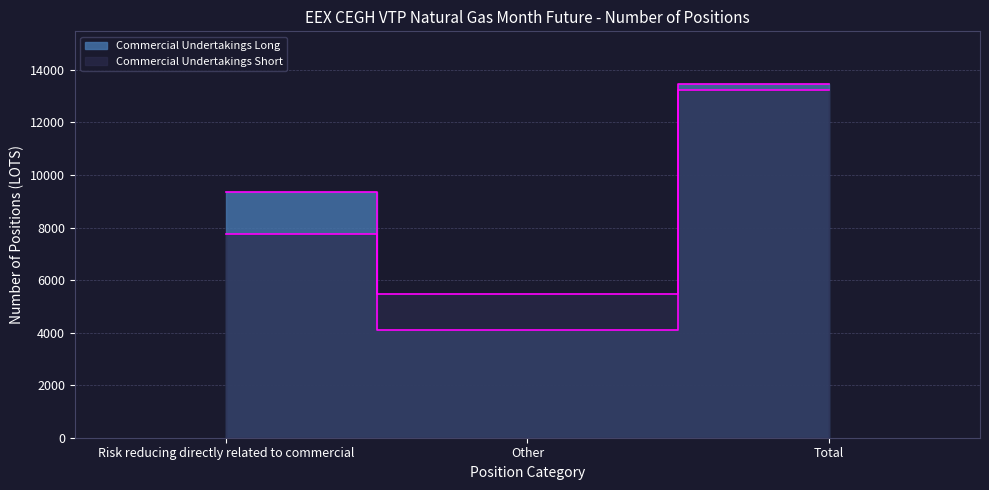

What is the value of the Commercial Undertakings Long point at the 3rd from the left?

13448